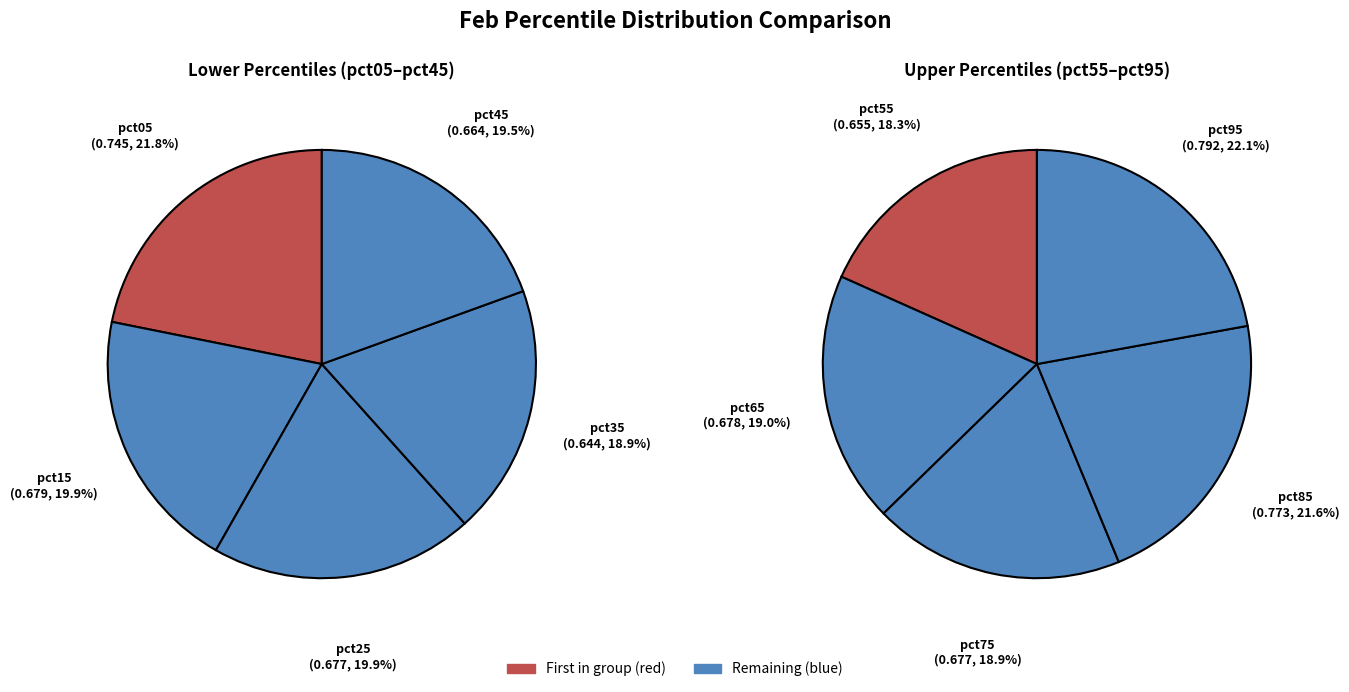

To the nearest percent, what is the average slice percentage?

10%